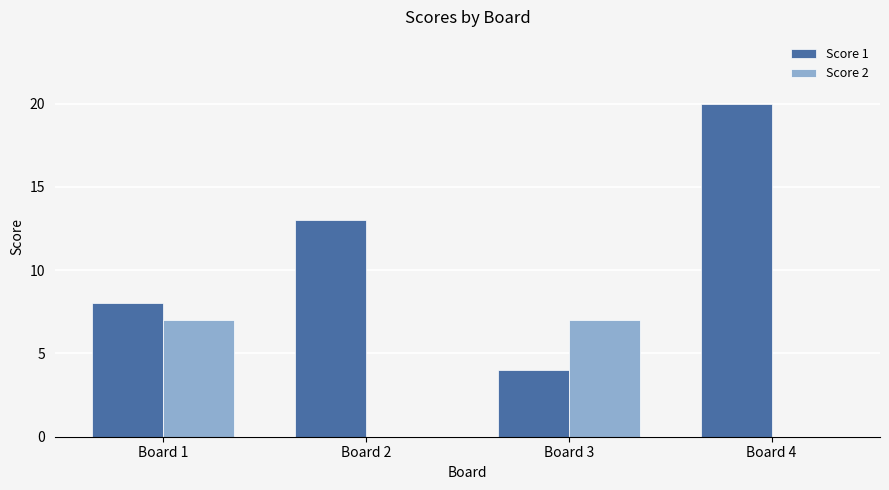

Between Board 1 and Board 2, which series saw the biggest shift?

Score 2